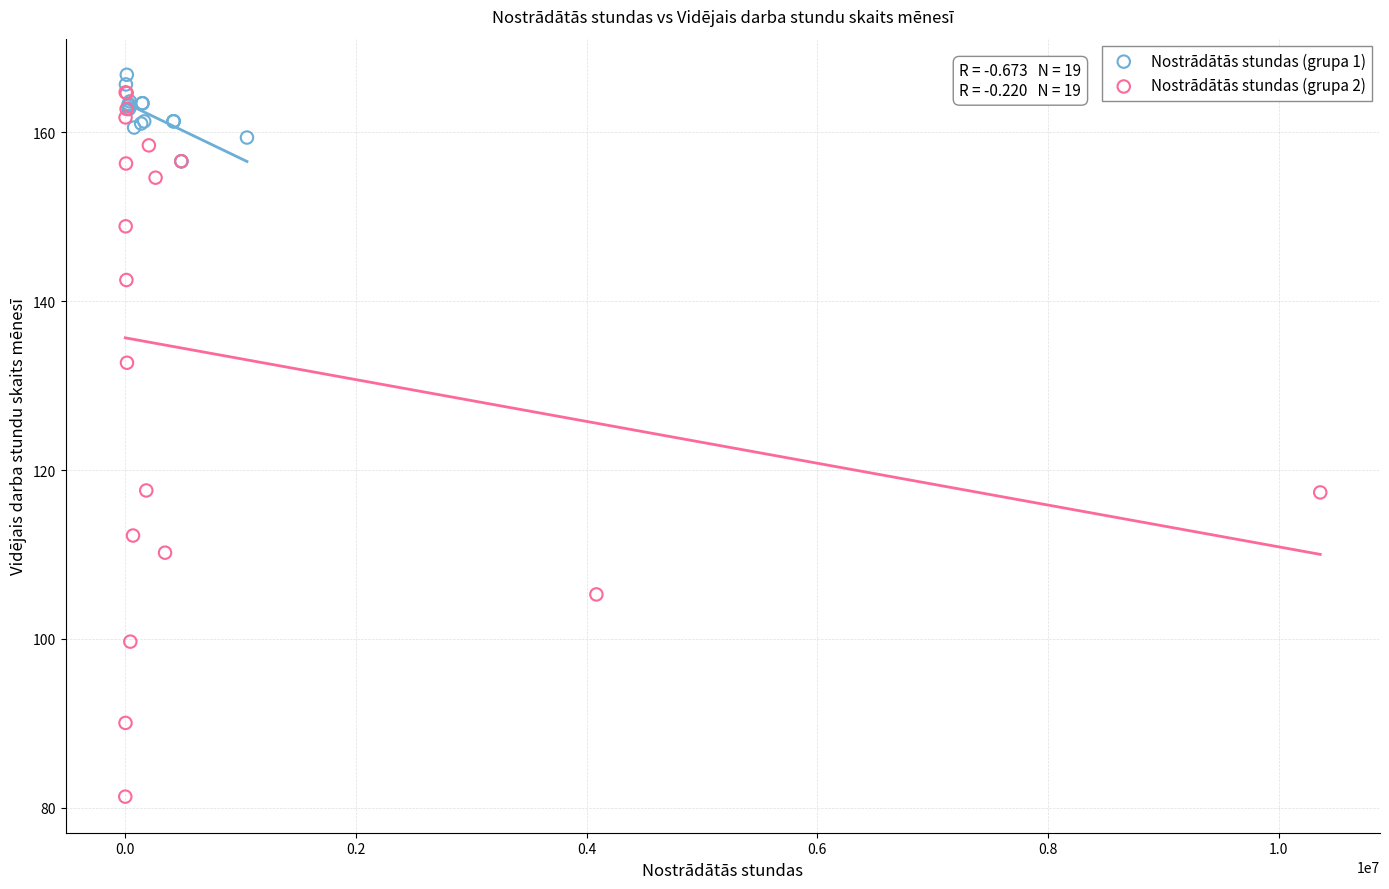

Which series reaches the minimum Y coordinate?

Nostrādātās stundas (grupa 2)